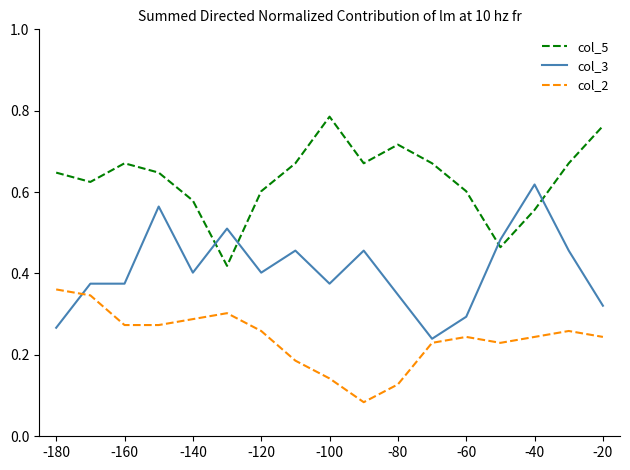

Which series has the largest total across all categories?

col_5